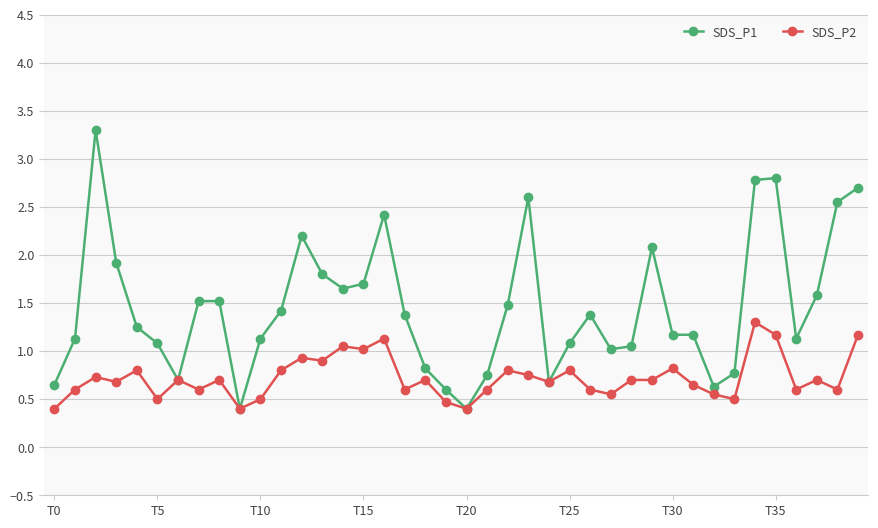

Which series has the largest total across all categories?

SDS_P1